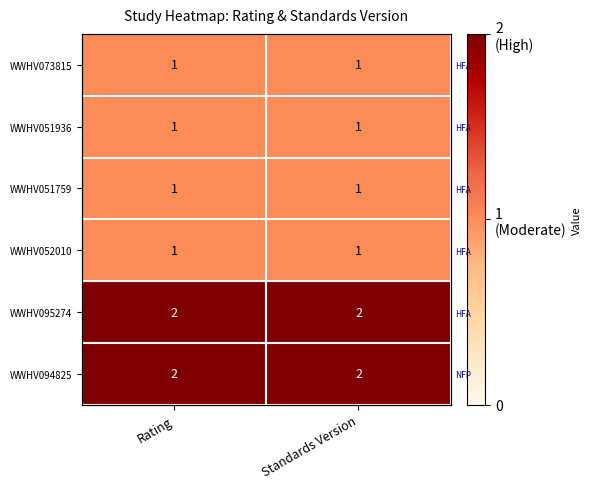

Read the WWHV073815 value at Standards Version.

1